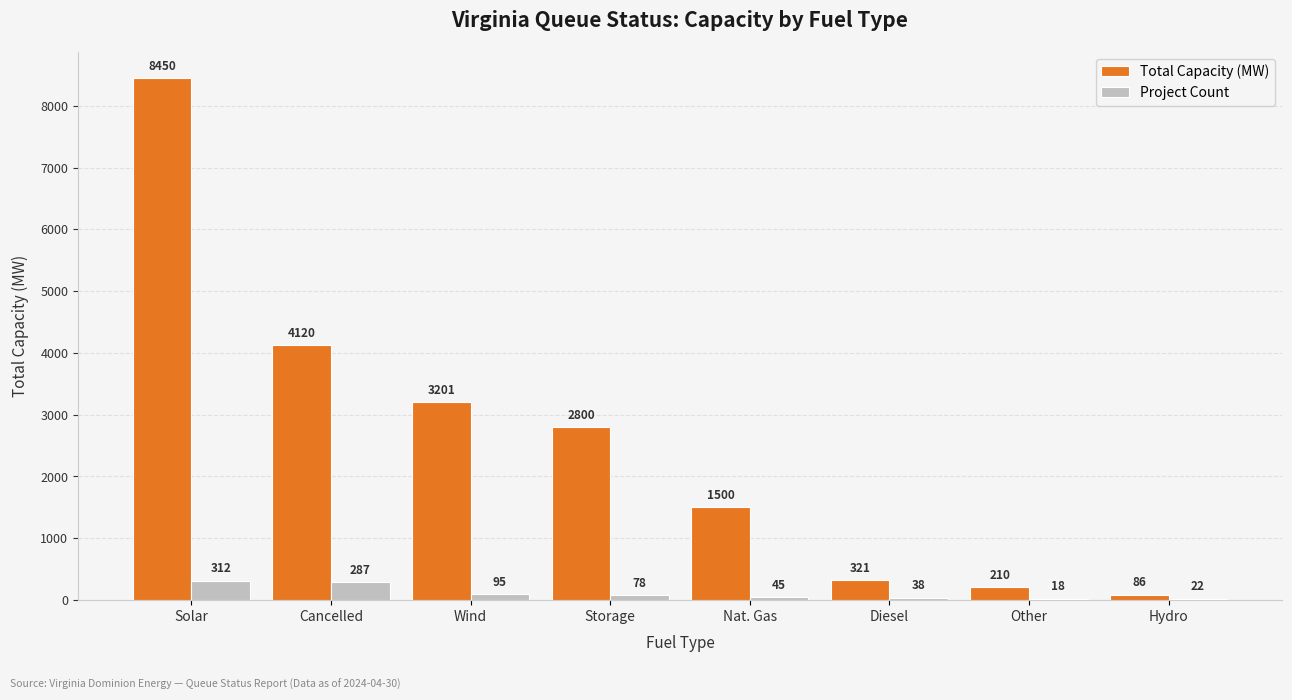

The Total Capacity (MW) series shows 210.3 at Other. True or false?

True